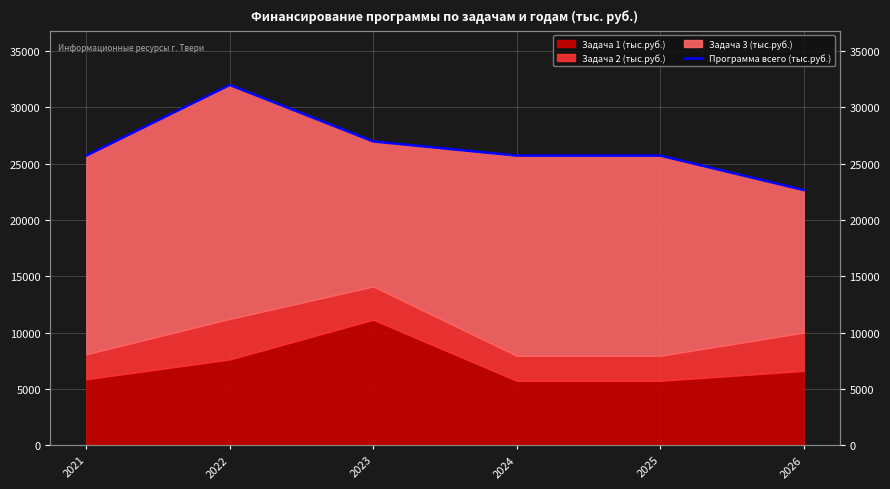

List the labels in order of value, smallest first.

2026, 2021, 2024, 2025, 2023, 2022